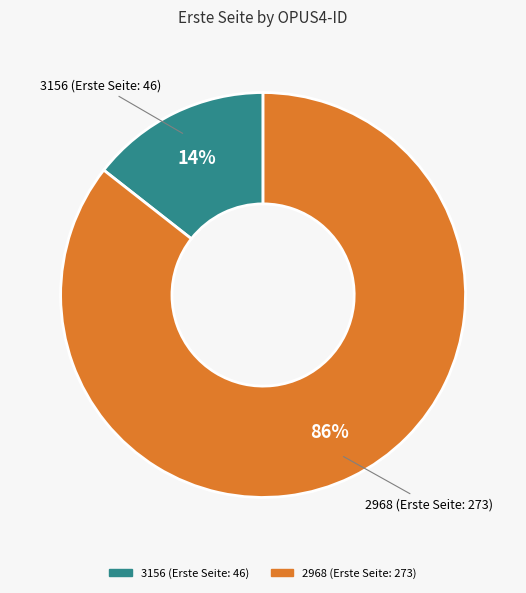

Count the number of slices in the pie.

2